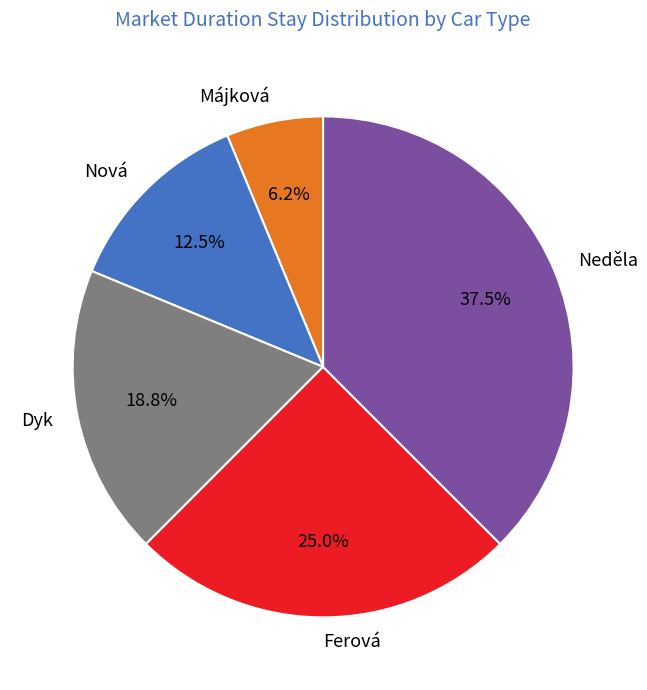

Is there a majority slice in this chart?

No